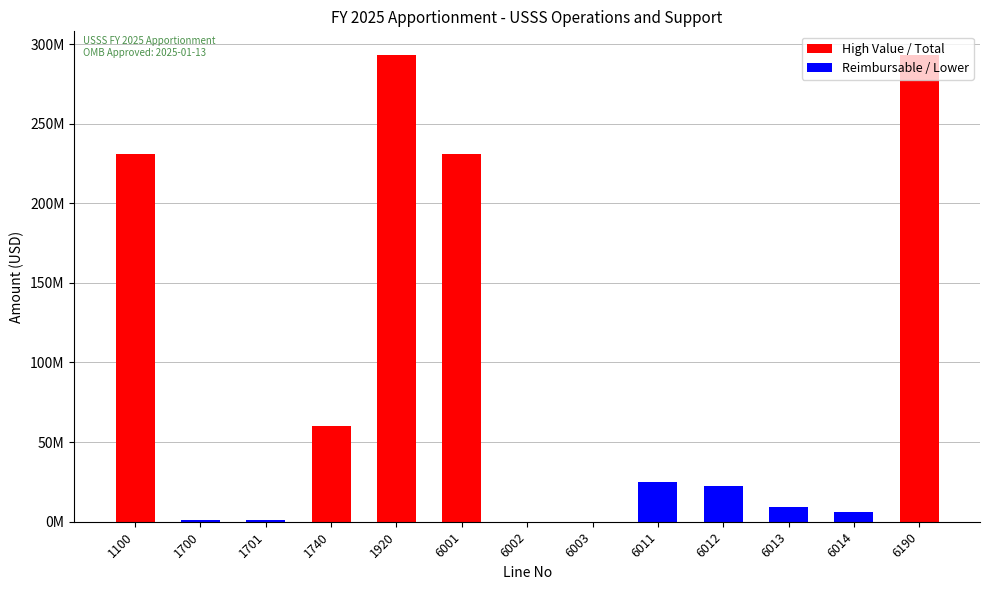

What is the maximum value shown in the chart?

293293118